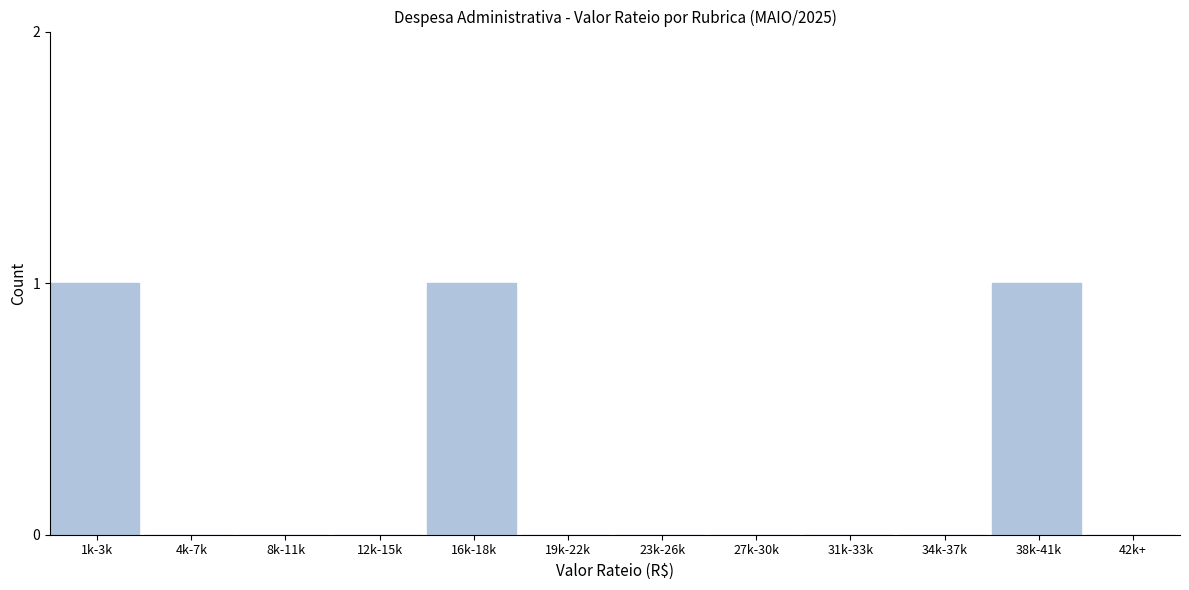

Reading right to left, transcribe all the data shown in this chart.

42k+=0	38k-41k=1	34k-37k=0	31k-33k=0	27k-30k=0	23k-26k=0	19k-22k=0	16k-18k=1	12k-15k=0	8k-11k=0	4k-7k=0	1k-3k=1